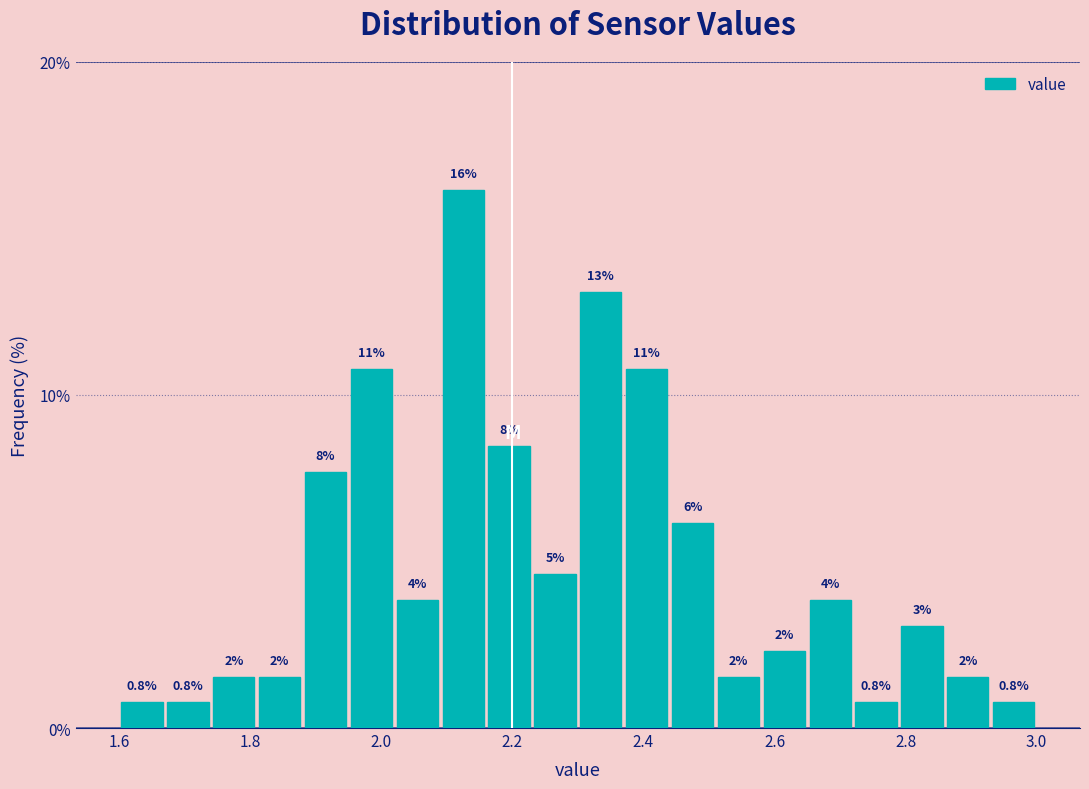

Around what value on the x-axis is the tallest bar? Give the approximate position of its centre, as read against the axis.

2.12